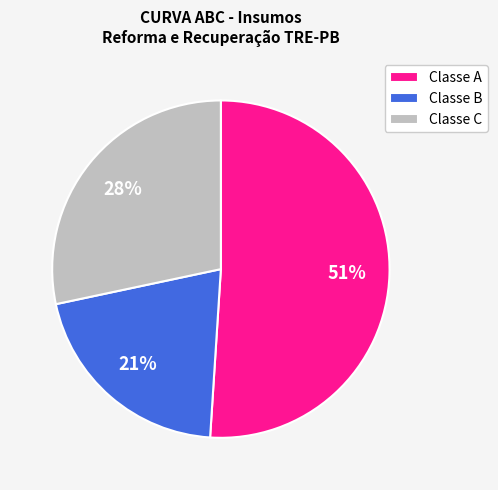

Which has a higher value, Classe A or Classe B?

Classe A